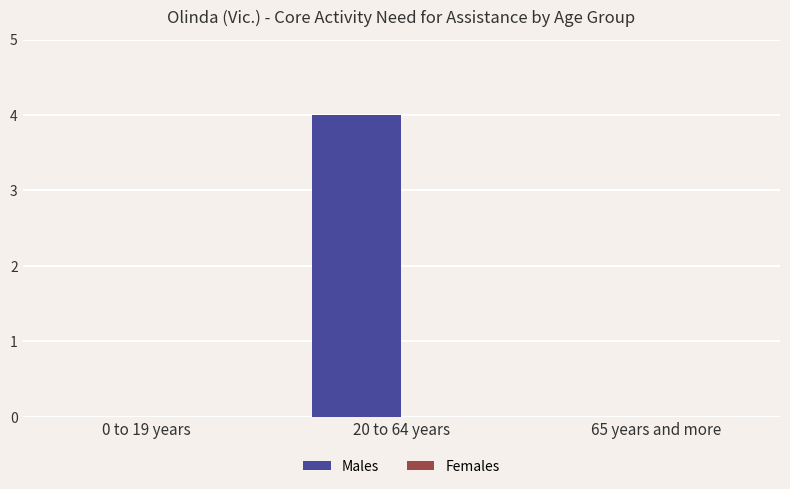

Which has a higher value, 65 years and more or 20 to 64 years?

20 to 64 years